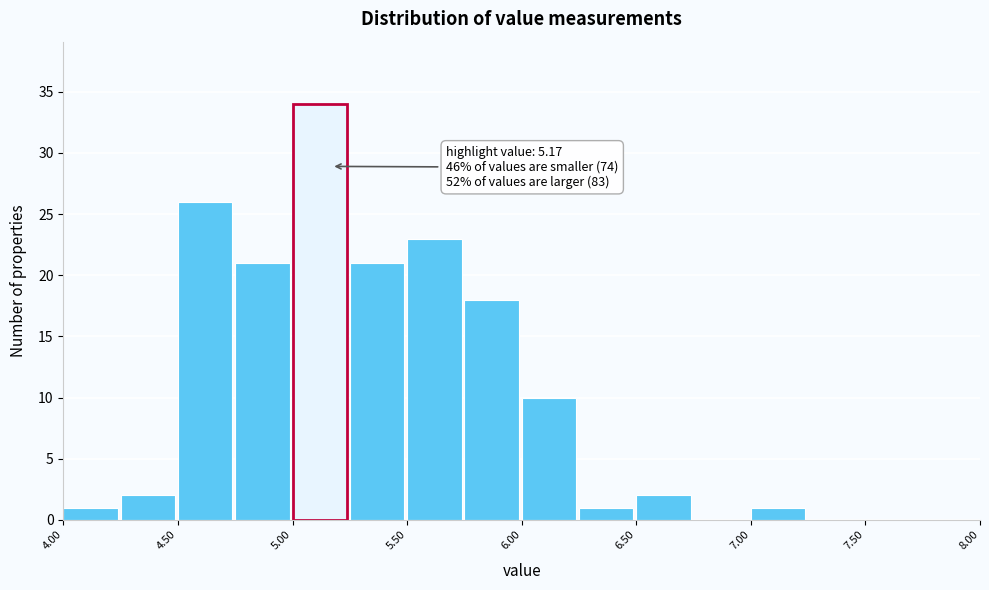

Which range on the x-axis has the tallest bar?

5.00 to 5.25